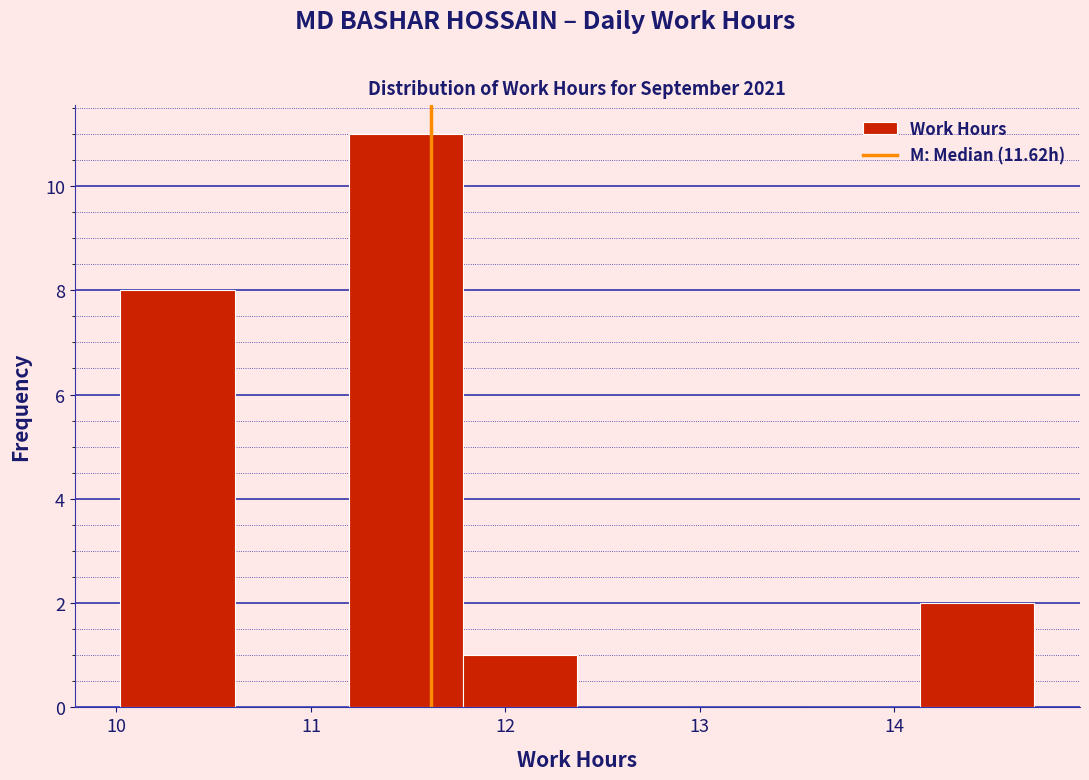

Which range on the x-axis has the tallest bar?

11.2 to 11.8